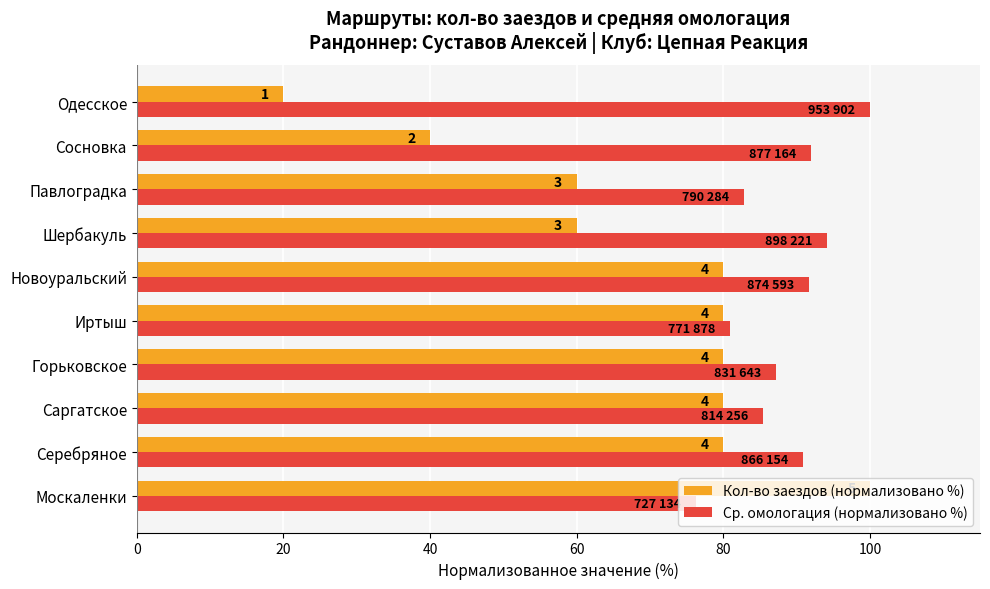

What is the difference between the maximum and minimum values in the Кол-во заездов (нормализовано %) series?

80.0